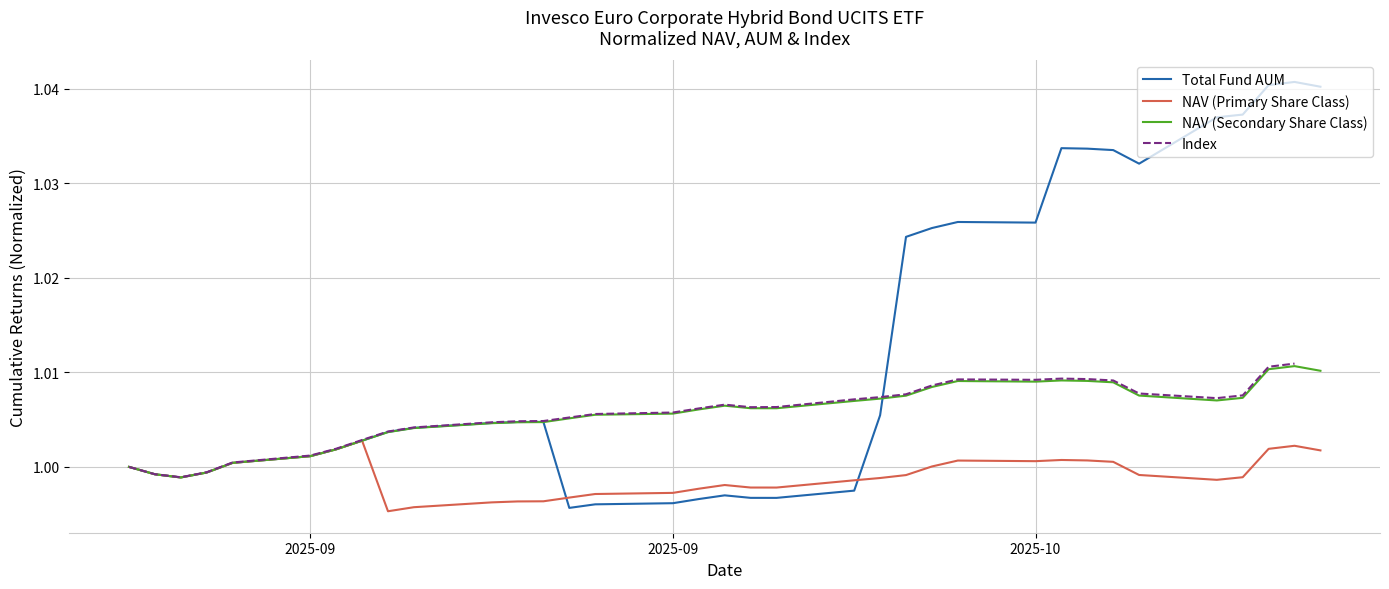

What are all the series names shown in the legend?

Total Fund AUM, NAV (Primary Share Class), NAV (Secondary Share Class), Index